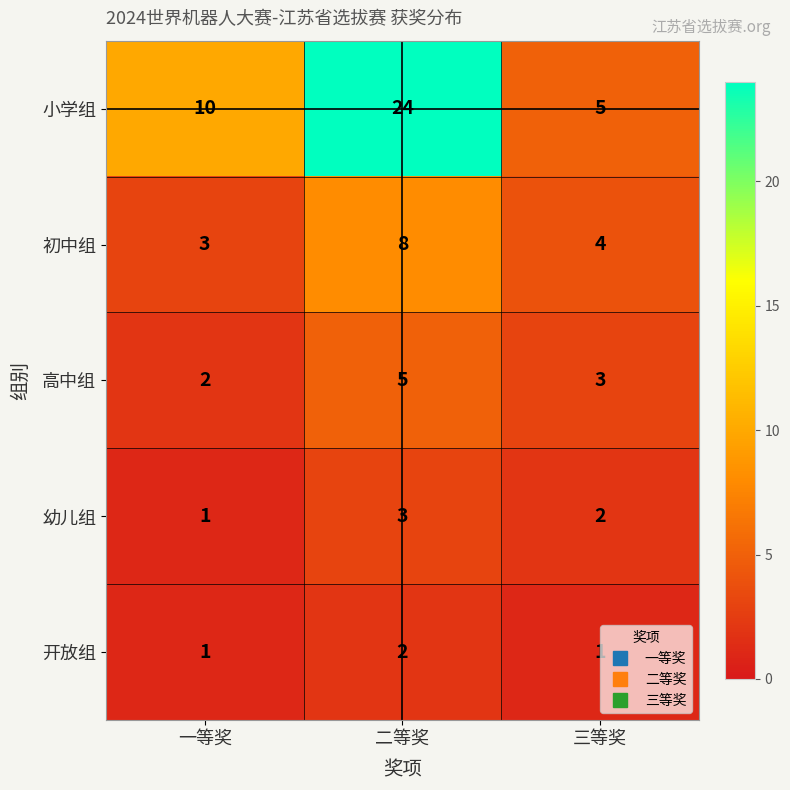

Reading right to left, extract all data points from this chart.

小学组: 5	24	10
初中组: 4	8	3
高中组: 3	5	2
幼儿组: 2	3	1
开放组: 1	2	1